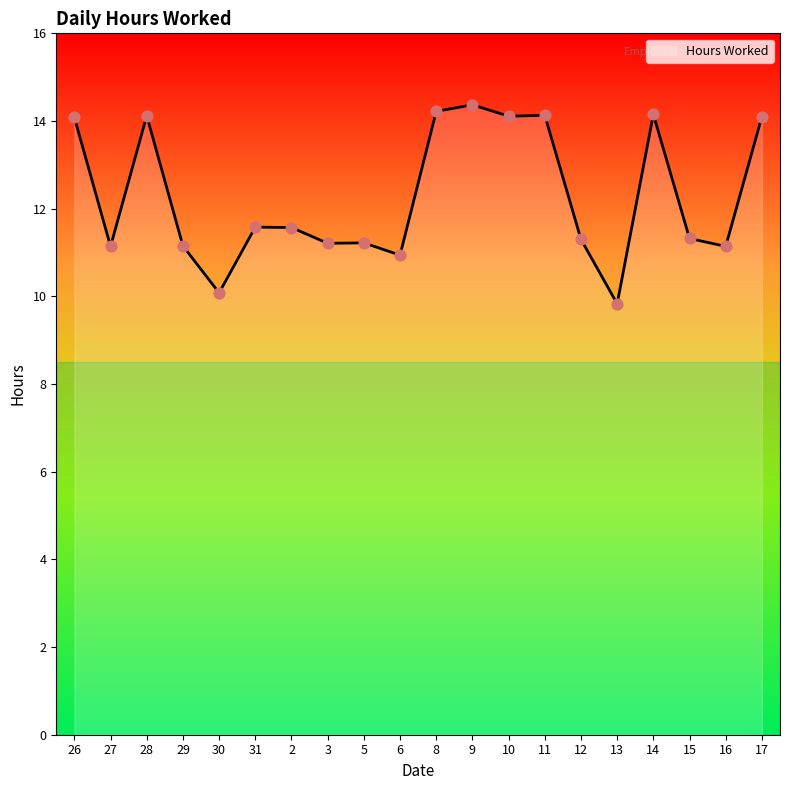

Between 27 and 26, which is larger?

26